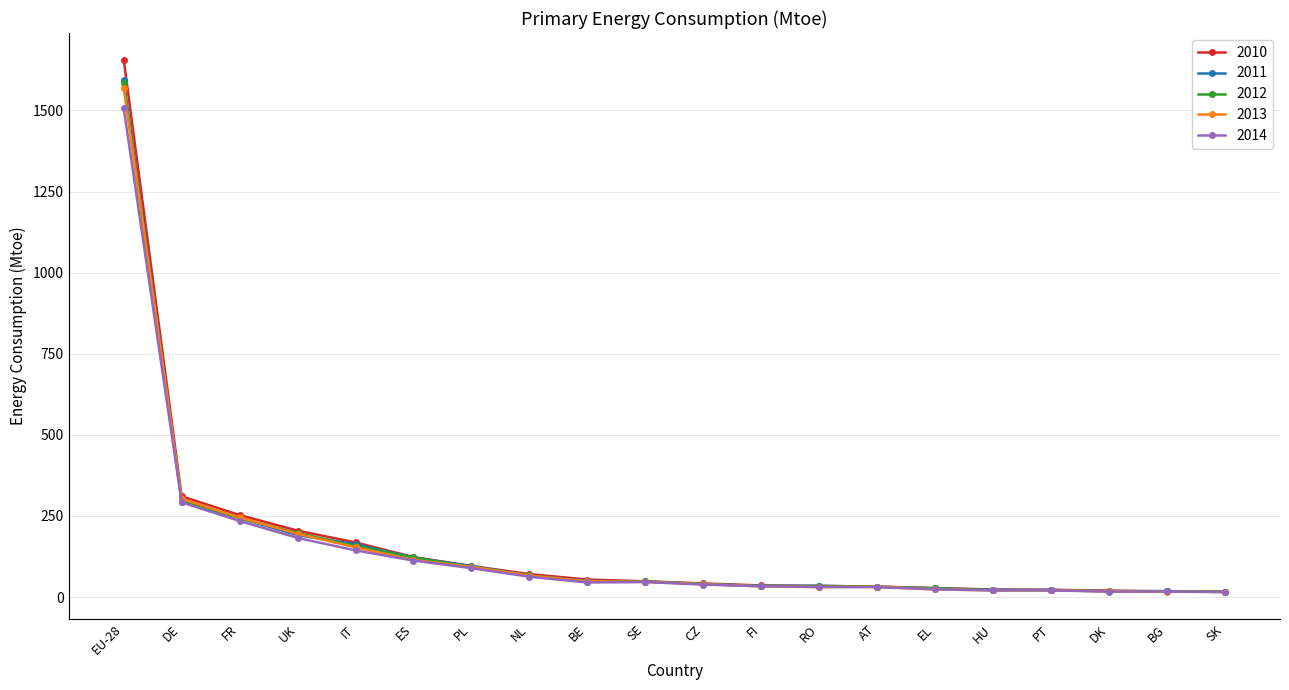

Which series has the widest spread of values?

2010